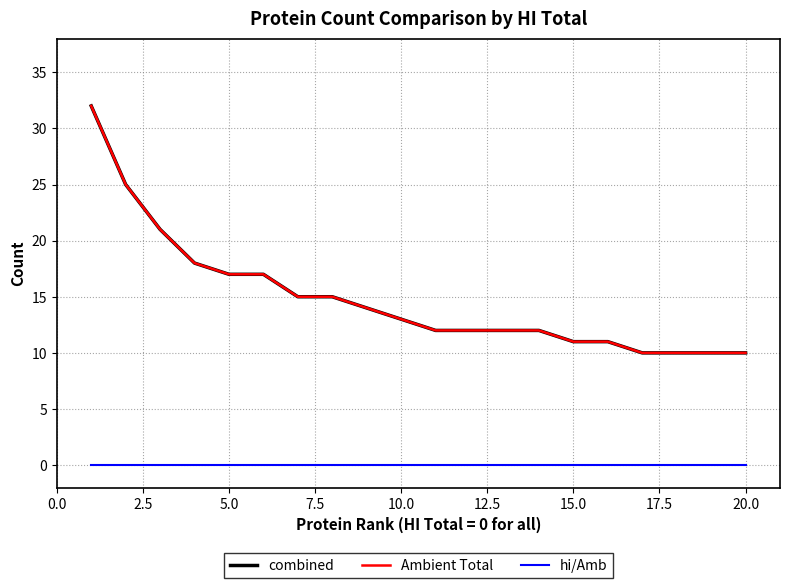

Does the chart have visible grid lines?

Yes